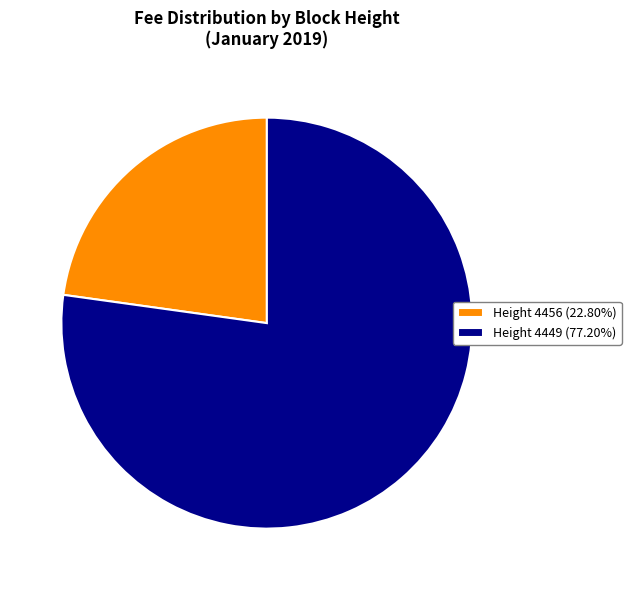

Does any single category account for the majority?

Yes